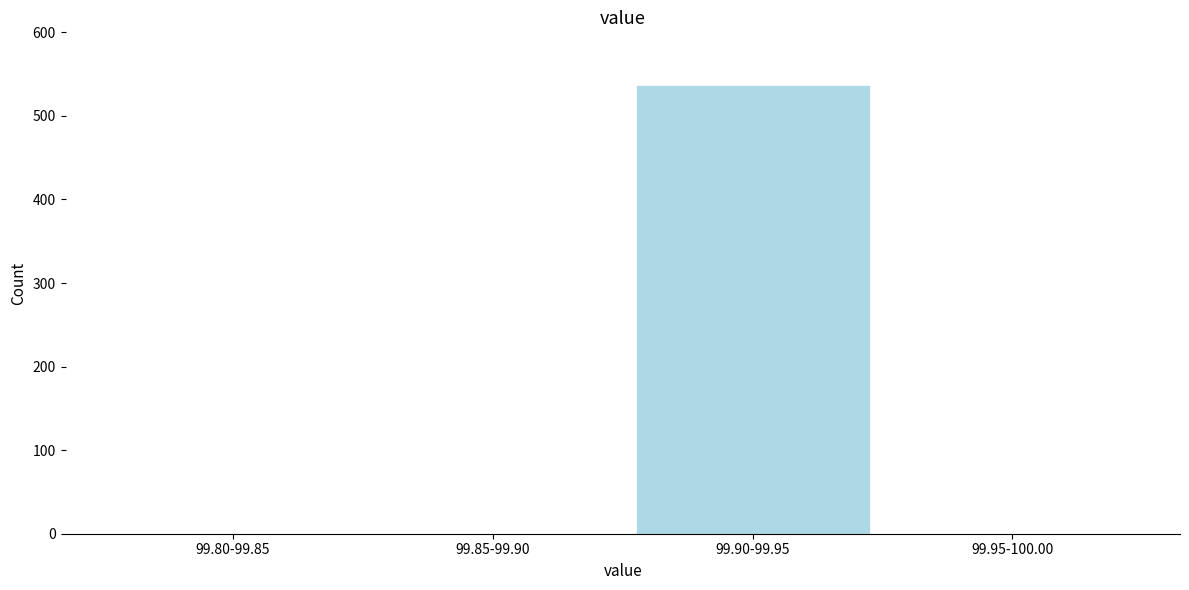

Reading left to right, what are all the values shown in this chart?

99.80-99.85=0	99.85-99.90=0	99.90-99.95=537	99.95-100.00=0